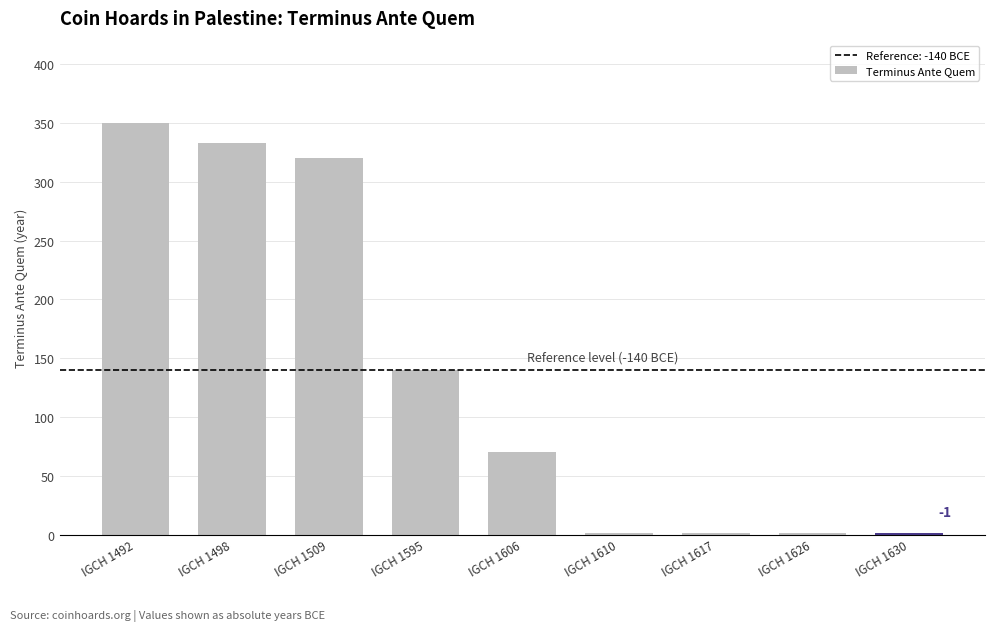

How many series are shown in this chart?

1